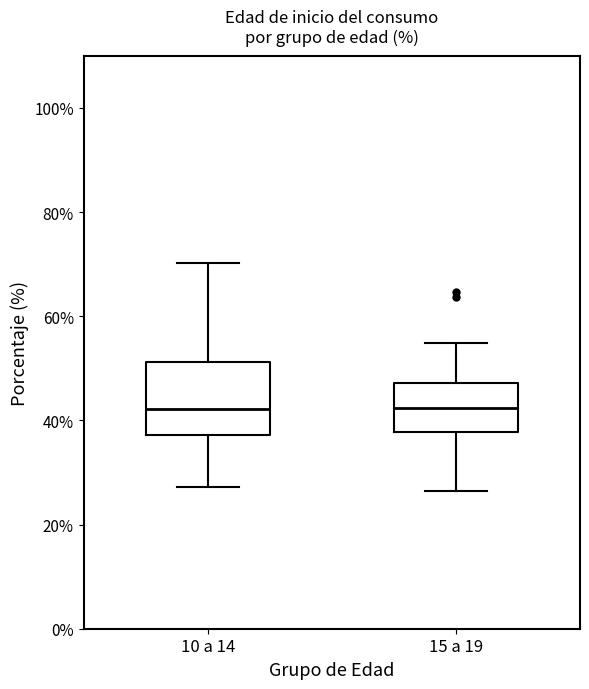

Comparing the boxes themselves (not the whiskers), which one is the tallest?

10 a 14